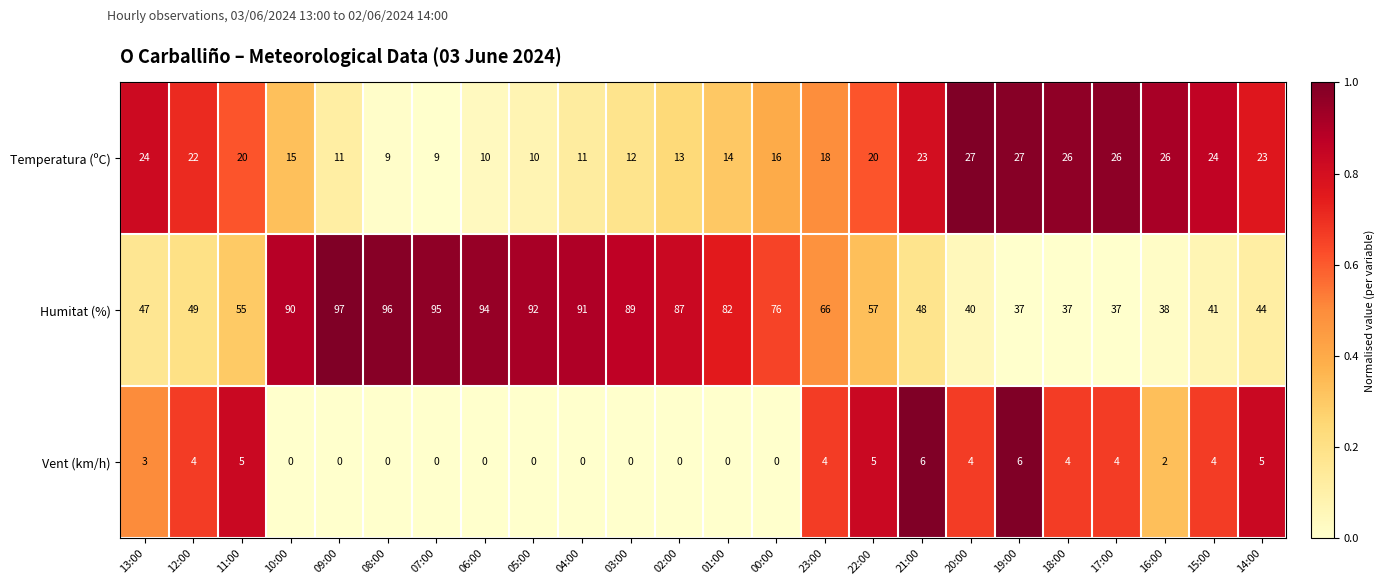

At 11:00, list the series in order from largest to smallest.

Humitat (%), Temperatura (ºC), Vent (km/h)